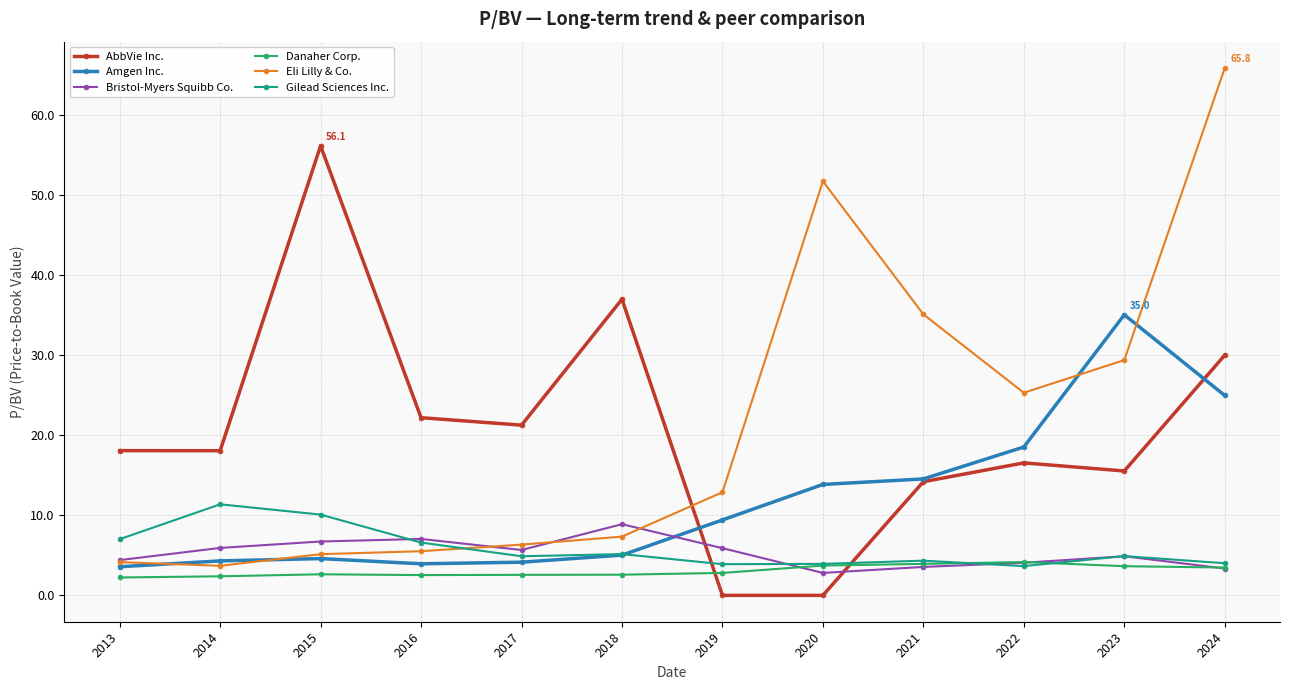

What is the sum of all Bristol-Myers Squibb Co. values?

63.2